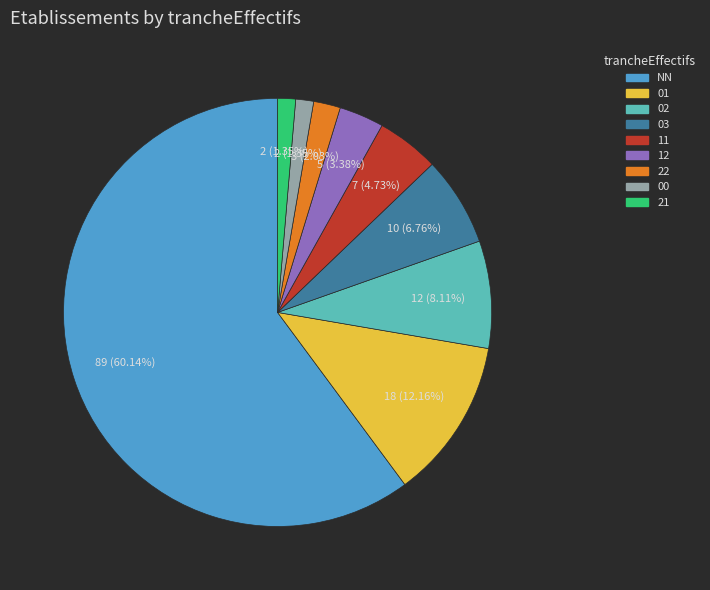

What portion of the pie excludes 12?

96.6%